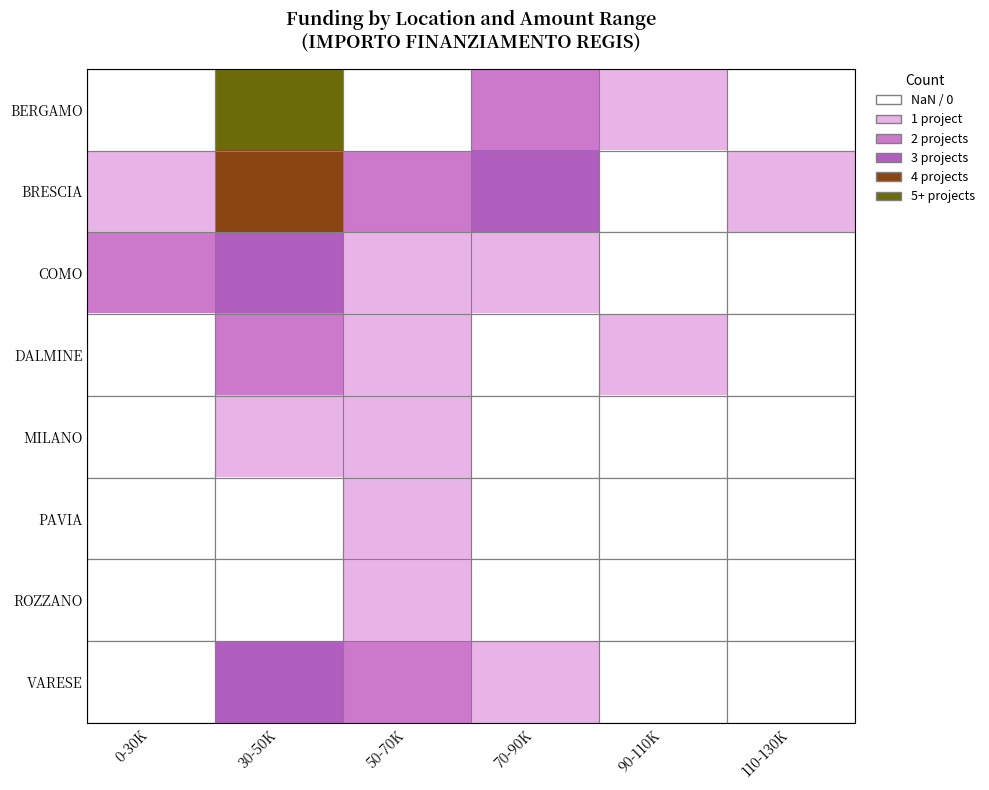

Which label corresponds to the smallest value in the chart?

0-30K